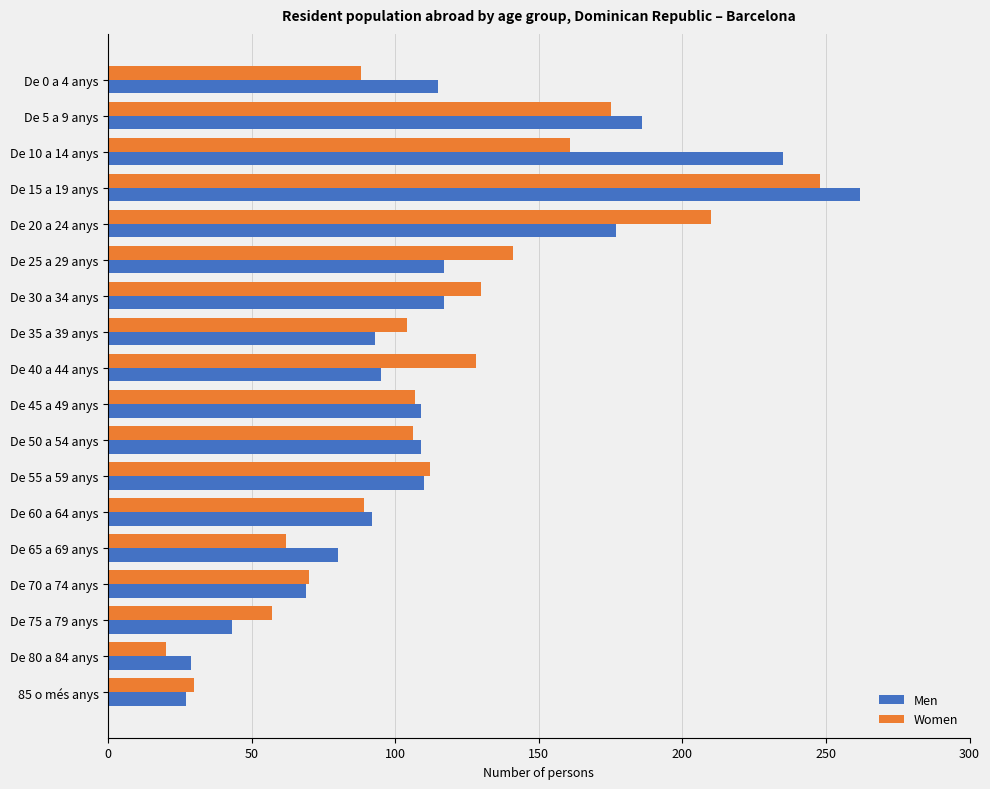

At De 25 a 29 anys, list the series in order from smallest to largest.

Men, Women